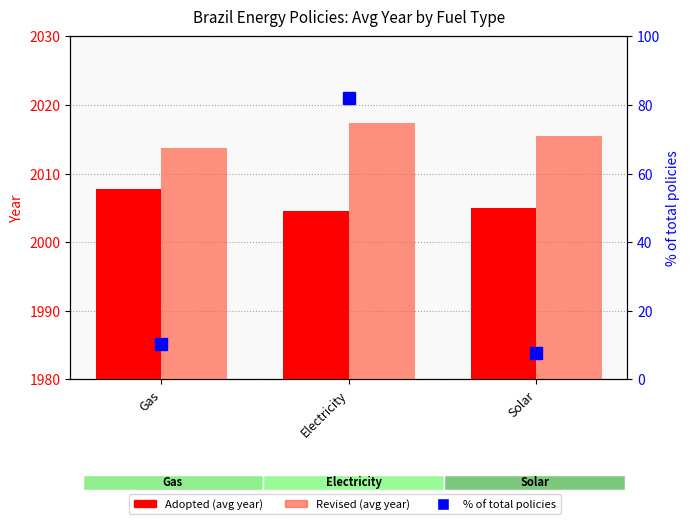

What is the total value across all series at Gas?

4031.9